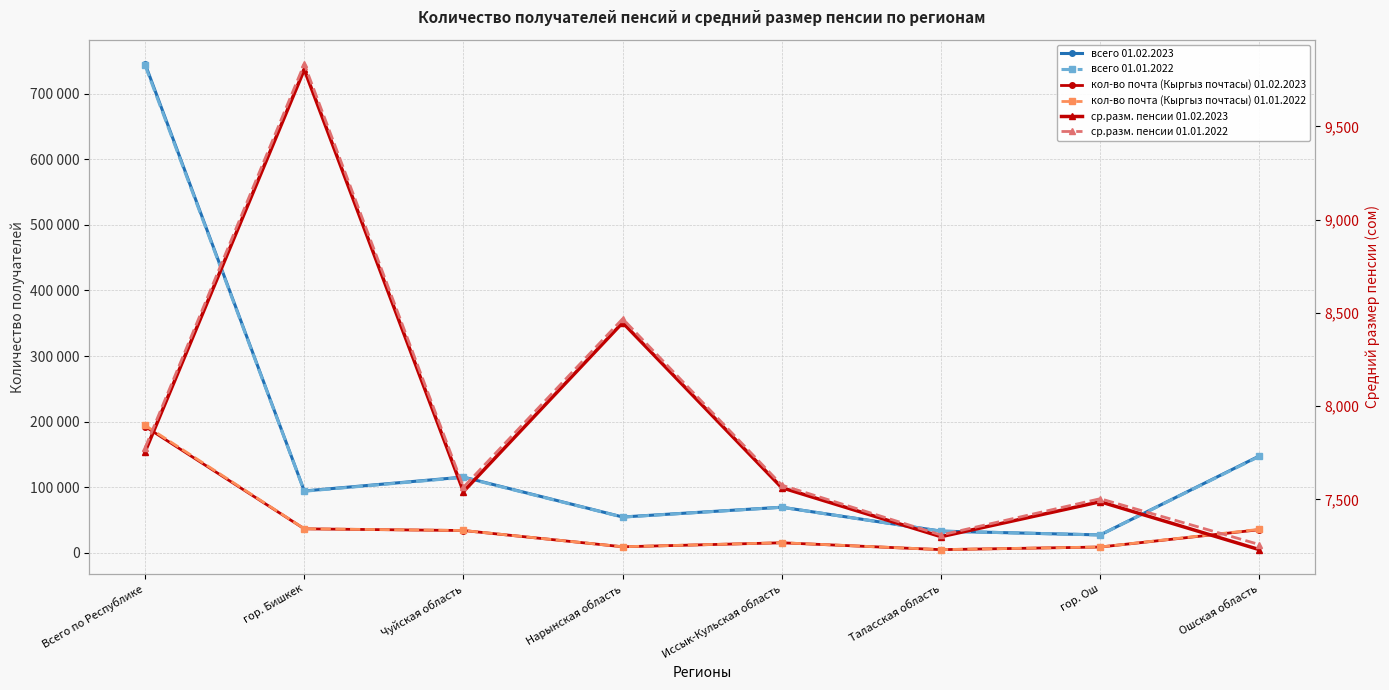

What position from the left is Чуйская область?

3